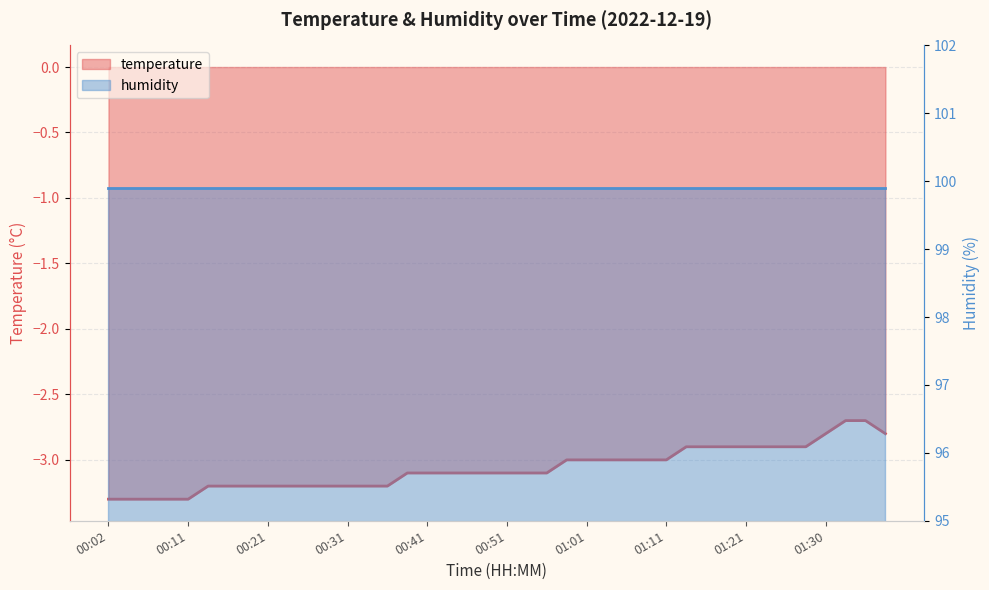

At which label is the value closest to -3?

00:58